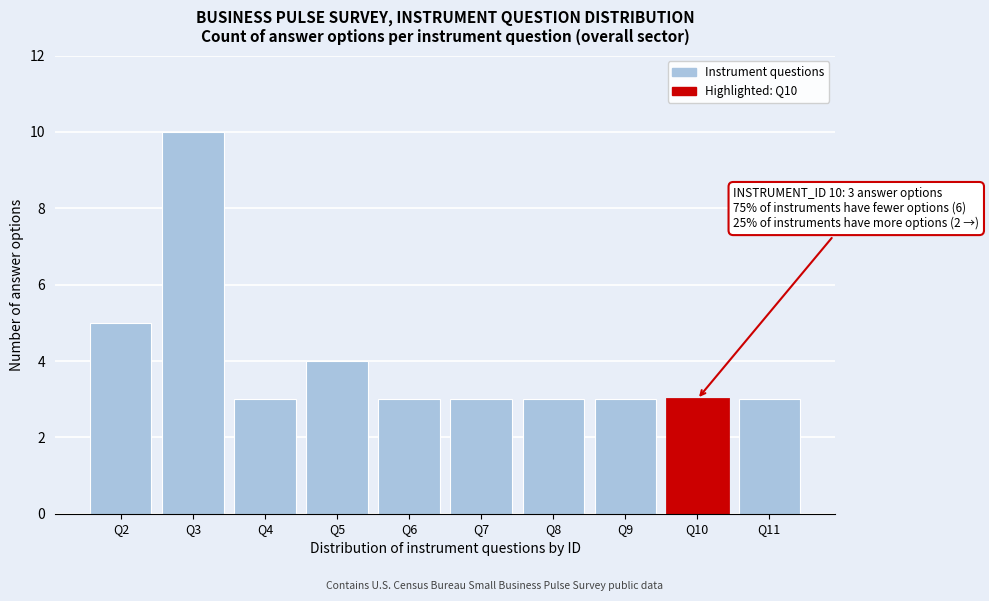

Reading right to left, list all the values displayed in this chart.

Q11=3	Q10=3	Q9=3	Q8=3	Q7=3	Q6=3	Q5=4	Q4=3	Q3=10	Q2=5